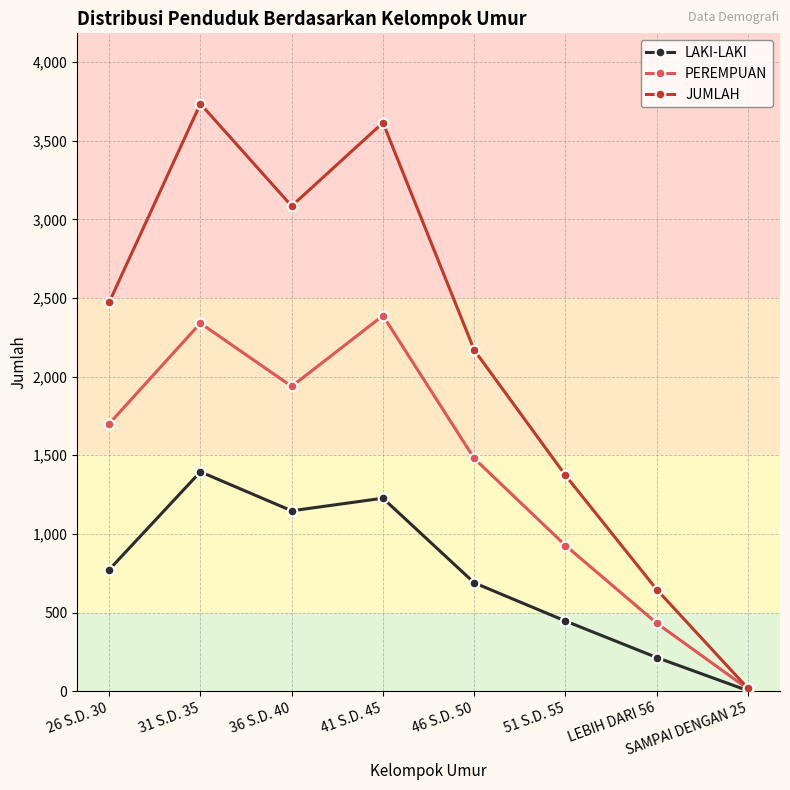

Reading left to right, what are all the values shown in this chart?

LAKI-LAKI: 26 S.D. 30=772	31 S.D. 35=1395	36 S.D. 40=1147	41 S.D. 45=1227	46 S.D. 50=689	51 S.D. 55=446	LEBIH DARI 56=214	SAMPAI DENGAN 25=3
PEREMPUAN: 26 S.D. 30=1700	31 S.D. 35=2340	36 S.D. 40=1938	41 S.D. 45=2388	46 S.D. 50=1480	51 S.D. 55=926	LEBIH DARI 56=432	SAMPAI DENGAN 25=14
JUMLAH: 26 S.D. 30=2472	31 S.D. 35=3735	36 S.D. 40=3085	41 S.D. 45=3615	46 S.D. 50=2169	51 S.D. 55=1372	LEBIH DARI 56=646	SAMPAI DENGAN 25=17